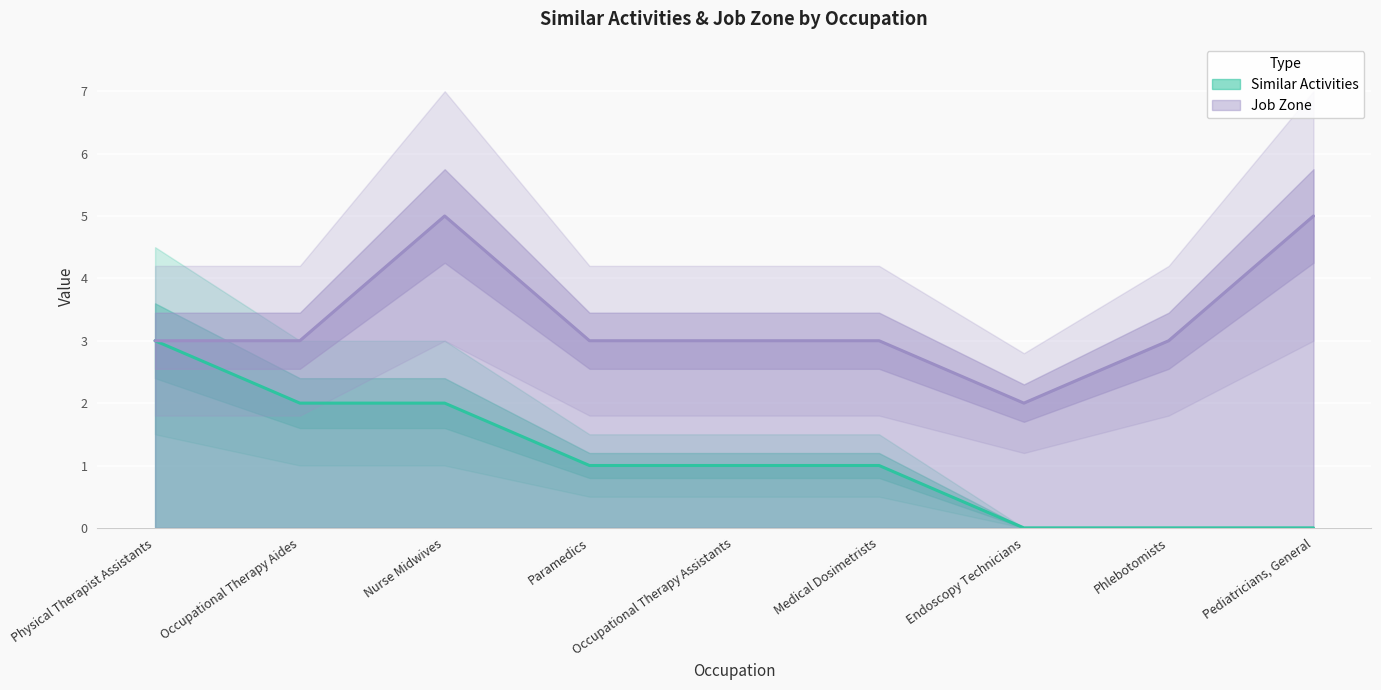

At which category does the chart reach its minimum across all series?

Endoscopy Technicians